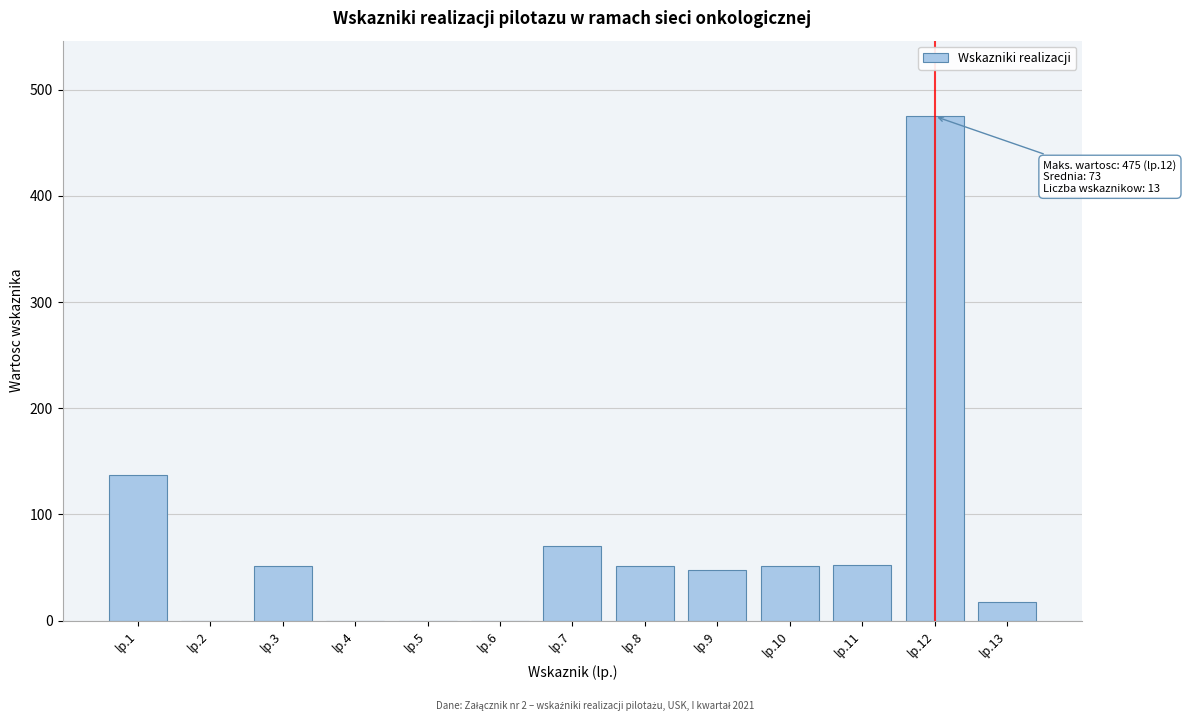

The chart shows a value of 475 at lp.12. True or false?

True